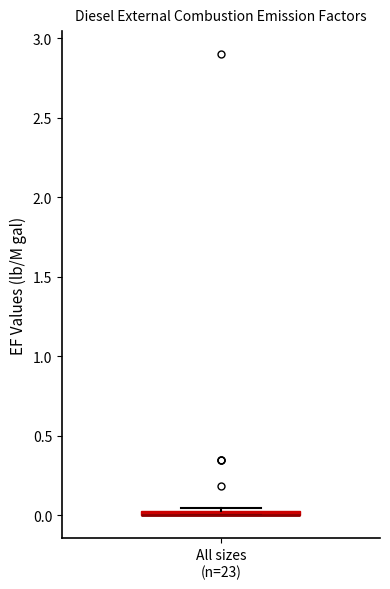

Where is the upper edge of the box for All sizes (n=23) on the y-axis? The values are not printed on the chart, so give them approximately, as read against the axis.

0.05